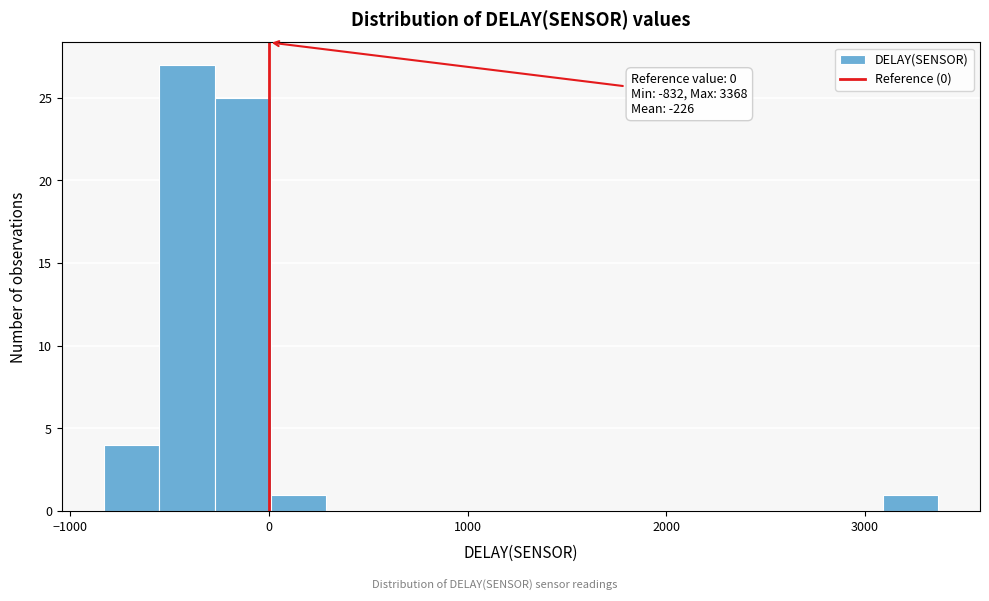

Around what value on the x-axis is the tallest bar? Give the approximate position of its centre, as read against the axis.

-400